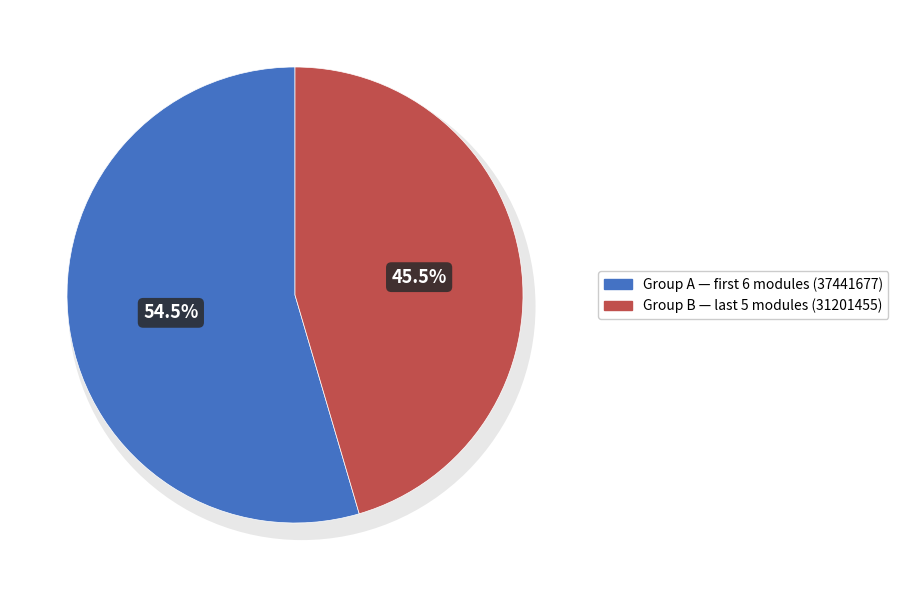

Is it true that Beroepsondersteunende onderwerpen is 1% of the pie?

False